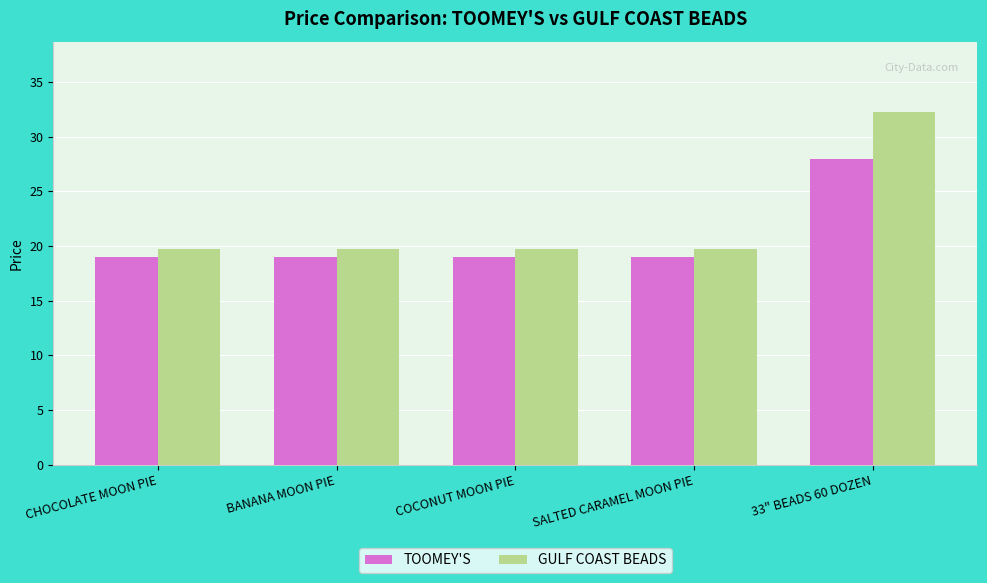

Rank the series by their average value, from lowest to highest.

TOOMEY'S, GULF COAST BEADS